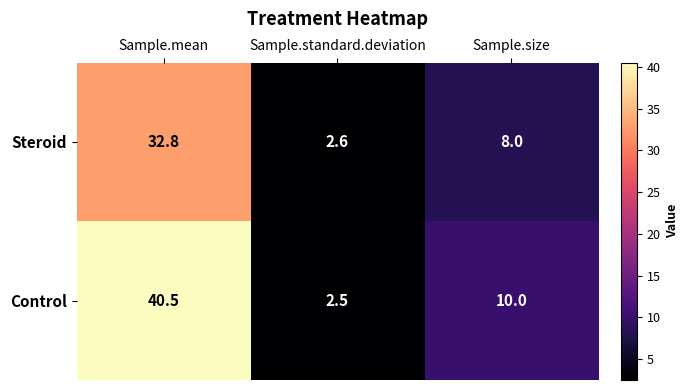

What is the sum of all Steroid values?

43.4